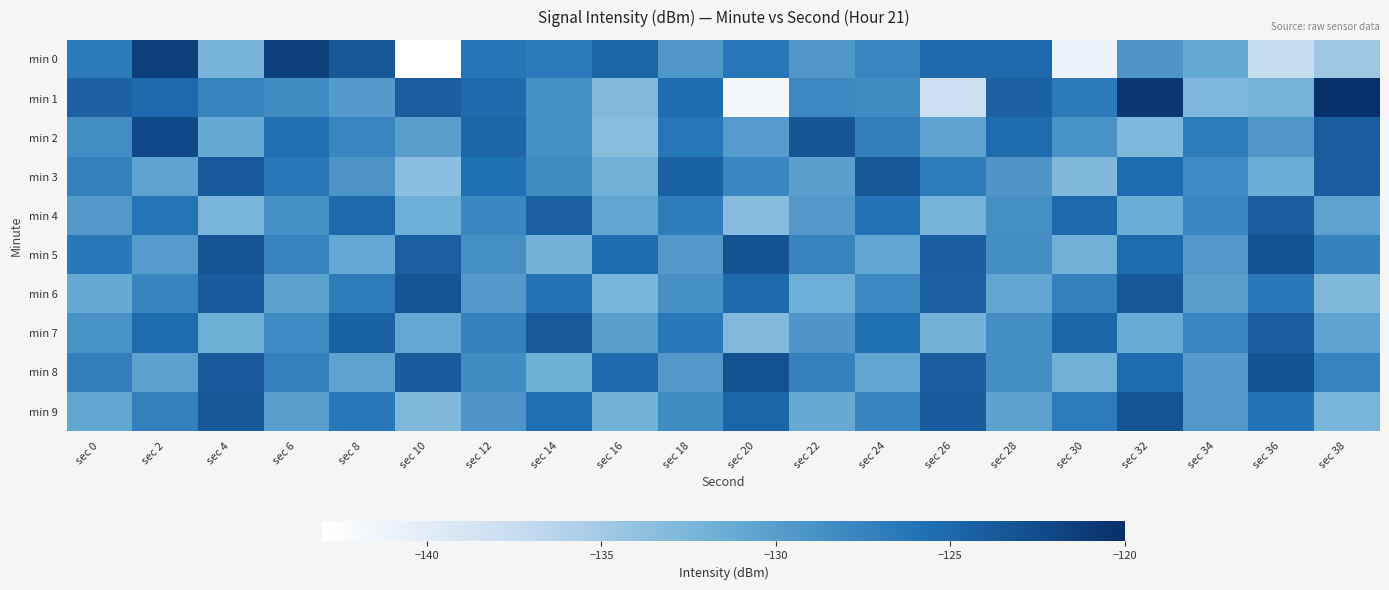

Reading left to right, list all the values displayed in this chart.

min 0: sec 0=-126.7	sec 2=-121.4	sec 4=-132.3	sec 6=-121.5	sec 8=-123.6	sec 10=-143.2	sec 12=-126.1	sec 14=-126.7	sec 16=-124.8	sec 18=-129.4	sec 20=-126.3	sec 22=-129.4	sec 24=-127.7	sec 26=-125.1	sec 28=-125.0	sec 30=-141.0	sec 32=-129.2	sec 34=-131.2	sec 36=-137.5	sec 38=-134.7
min 1: sec 0=-124.5	sec 2=-125.1	sec 4=-127.5	sec 6=-128.3	sec 8=-129.7	sec 10=-124.2	sec 12=-125.2	sec 14=-128.8	sec 16=-132.9	sec 18=-125.4	sec 20=-141.7	sec 22=-127.9	sec 24=-128.3	sec 26=-138.0	sec 28=-124.5	sec 30=-126.7	sec 32=-120.7	sec 34=-132.7	sec 36=-132.2	sec 38=-120.0
min 2: sec 0=-128.5	sec 2=-122.3	sec 4=-131.2	sec 6=-125.6	sec 8=-127.8	sec 10=-130.1	sec 12=-124.9	sec 14=-128.7	sec 16=-133.4	sec 18=-126.2	sec 20=-129.8	sec 22=-123.5	sec 24=-127.1	sec 26=-130.6	sec 28=-125.3	sec 30=-128.9	sec 32=-132.7	sec 34=-126.8	sec 36=-129.4	sec 38=-124.1
min 3: sec 0=-127.2	sec 2=-130.5	sec 4=-123.8	sec 6=-126.4	sec 8=-129.1	sec 10=-133.6	sec 12=-125.7	sec 14=-128.3	sec 16=-131.9	sec 18=-124.5	sec 20=-127.8	sec 22=-130.2	sec 24=-123.6	sec 26=-126.9	sec 28=-129.3	sec 30=-132.8	sec 32=-125.4	sec 34=-128.1	sec 36=-131.5	sec 38=-124.2
min 4: sec 0=-129.7	sec 2=-126.1	sec 4=-132.4	sec 6=-128.8	sec 8=-125.2	sec 10=-131.6	sec 12=-127.9	sec 14=-124.3	sec 16=-130.7	sec 18=-127.0	sec 20=-133.3	sec 22=-129.6	sec 24=-126.0	sec 26=-132.3	sec 28=-128.7	sec 30=-125.1	sec 32=-131.5	sec 34=-127.8	sec 36=-124.2	sec 38=-130.6
min 5: sec 0=-126.5	sec 2=-129.8	sec 4=-123.2	sec 6=-127.6	sec 8=-130.9	sec 10=-124.3	sec 12=-128.7	sec 14=-132.0	sec 16=-125.4	sec 18=-129.7	sec 20=-123.1	sec 22=-127.5	sec 24=-130.8	sec 26=-124.2	sec 28=-128.6	sec 30=-131.9	sec 32=-125.3	sec 34=-129.6	sec 36=-123.0	sec 38=-127.4
min 6: sec 0=-131.2	sec 2=-127.6	sec 4=-124.0	sec 6=-130.4	sec 8=-126.8	sec 10=-123.2	sec 12=-129.6	sec 14=-126.0	sec 16=-132.4	sec 18=-128.8	sec 20=-125.2	sec 22=-131.6	sec 24=-128.0	sec 26=-124.4	sec 28=-130.8	sec 30=-127.2	sec 32=-123.6	sec 34=-130.0	sec 36=-126.4	sec 38=-132.8
min 7: sec 0=-128.9	sec 2=-125.3	sec 4=-131.7	sec 6=-128.1	sec 8=-124.5	sec 10=-130.9	sec 12=-127.3	sec 14=-123.7	sec 16=-130.1	sec 18=-126.5	sec 20=-132.9	sec 22=-129.3	sec 24=-125.7	sec 26=-132.1	sec 28=-128.5	sec 30=-124.9	sec 32=-131.3	sec 34=-127.7	sec 36=-124.1	sec 38=-130.5
min 8: sec 0=-127.1	sec 2=-130.4	sec 4=-123.8	sec 6=-127.2	sec 8=-130.6	sec 10=-124.0	sec 12=-128.4	sec 14=-131.8	sec 16=-125.2	sec 18=-129.6	sec 20=-123.0	sec 22=-127.4	sec 24=-130.8	sec 26=-124.2	sec 28=-128.6	sec 30=-131.9	sec 32=-125.3	sec 34=-129.7	sec 36=-123.1	sec 38=-127.5
min 9: sec 0=-130.8	sec 2=-127.2	sec 4=-123.6	sec 6=-130.0	sec 8=-126.4	sec 10=-132.8	sec 12=-129.2	sec 14=-125.6	sec 16=-132.0	sec 18=-128.4	sec 20=-124.8	sec 22=-131.2	sec 24=-127.6	sec 26=-124.0	sec 28=-130.4	sec 30=-126.8	sec 32=-123.2	sec 34=-129.6	sec 36=-126.0	sec 38=-132.4